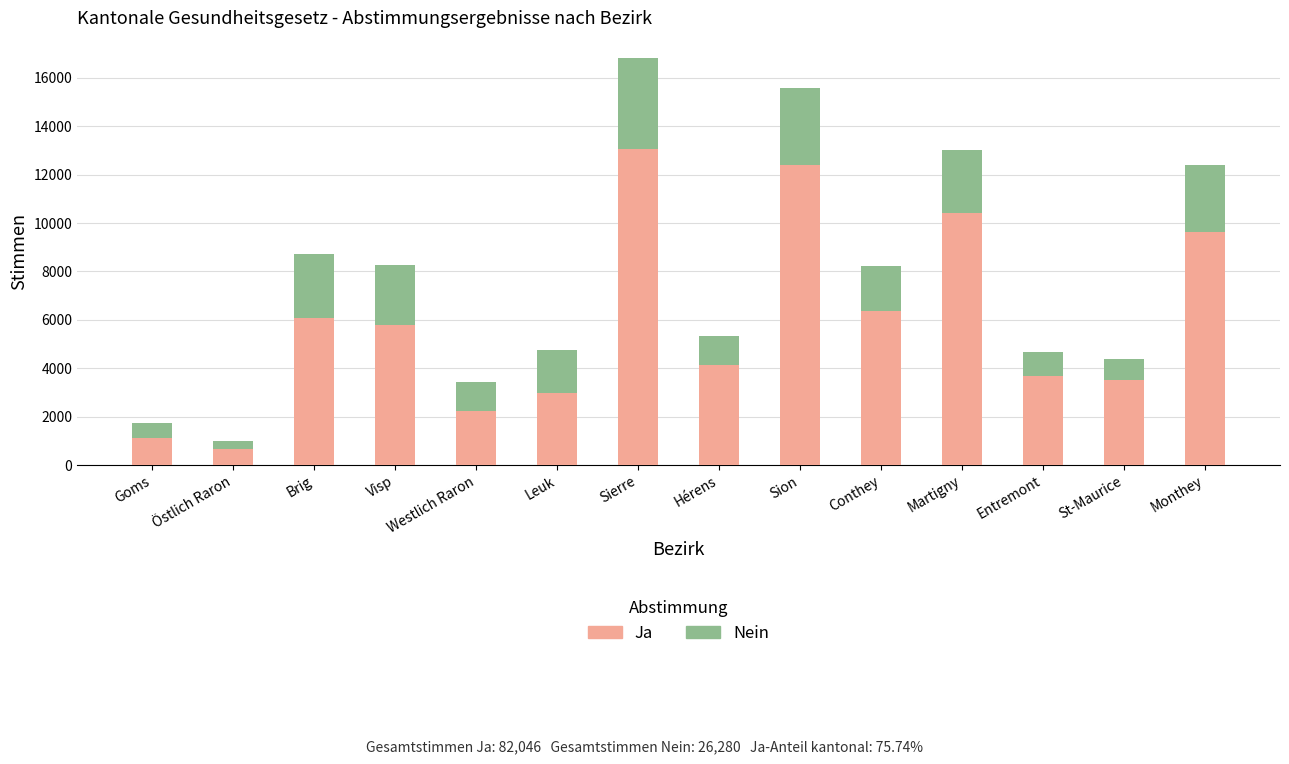

What is the maximum value for Ja?

13059